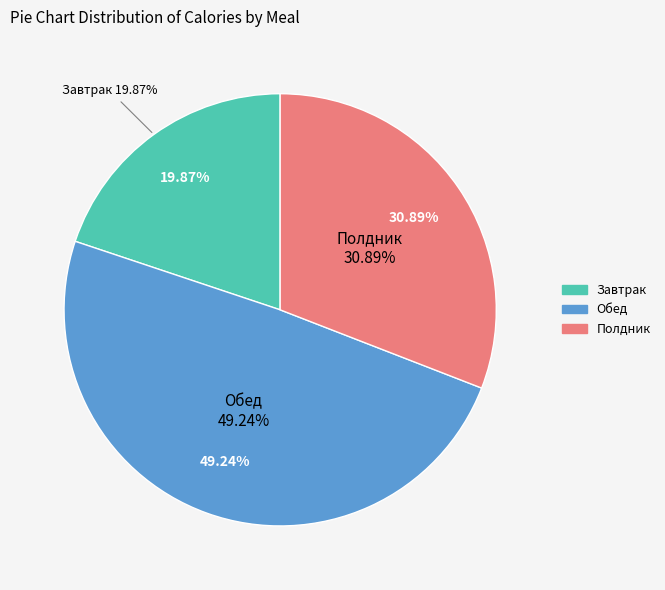

Is there any slice that represents more than half of the pie?

No